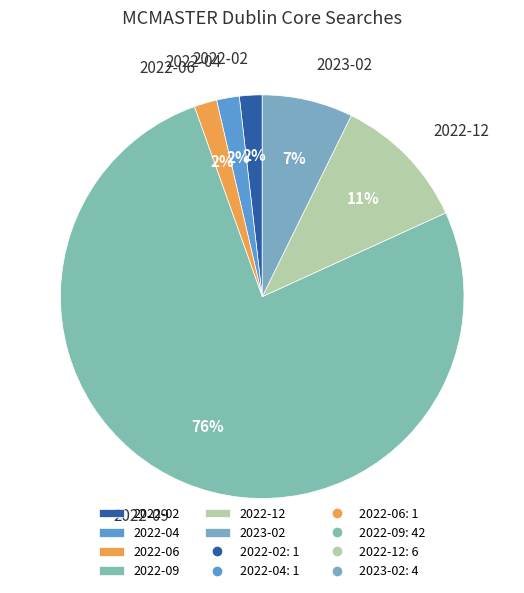

Is there any slice that represents more than half of the pie?

Yes